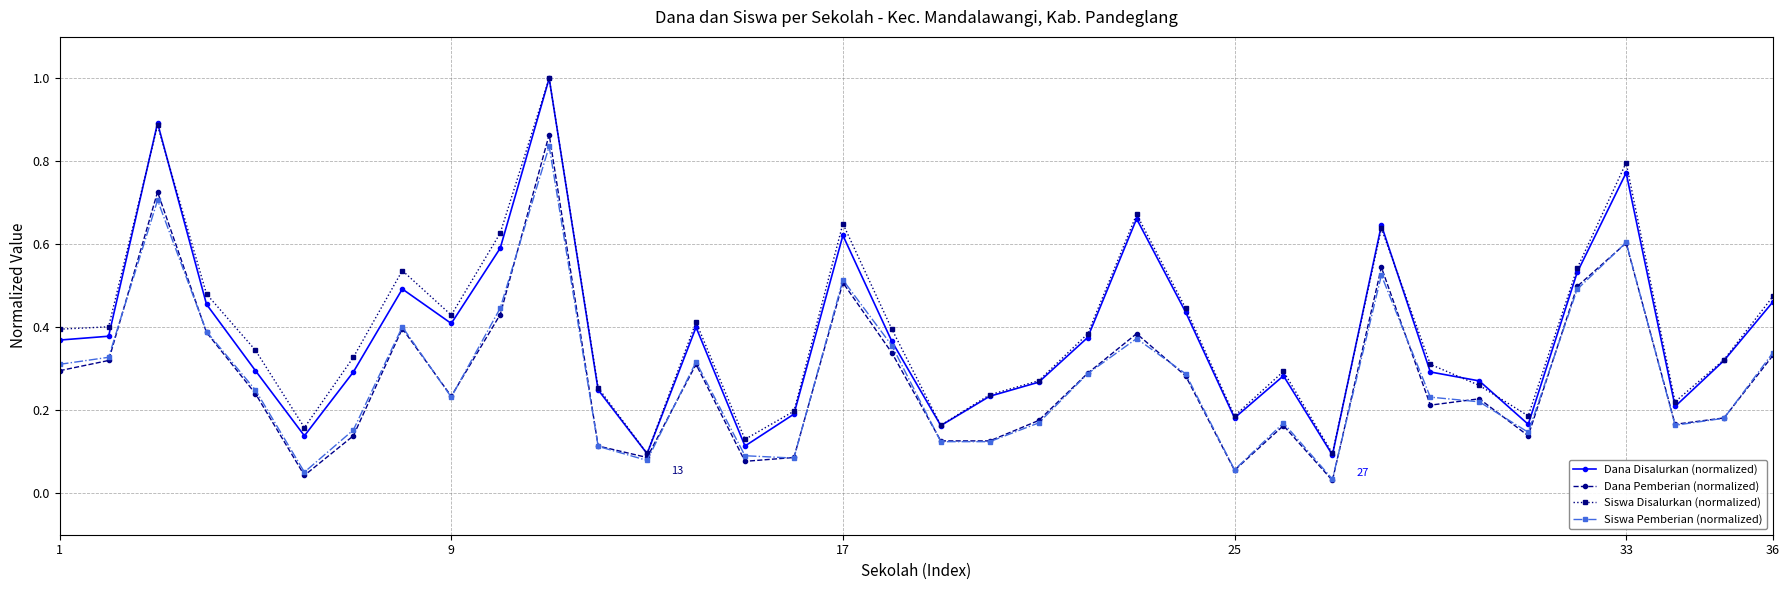

Count the Dana Disalurkan (normalized) values in the range 0 to 1.

36